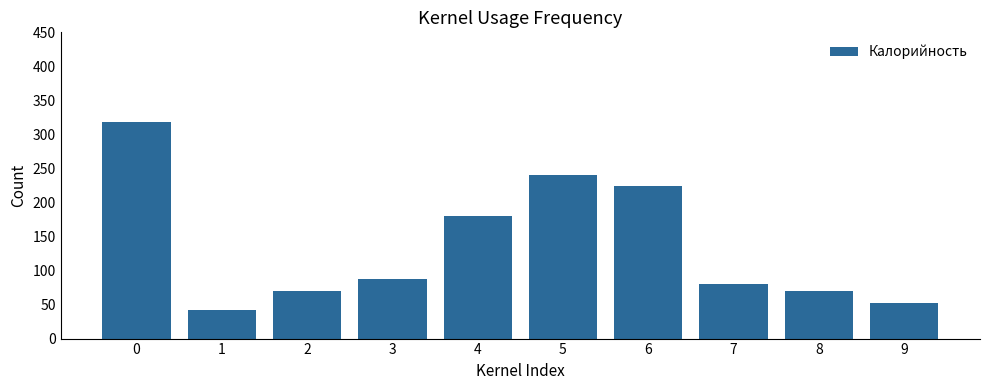

The value at 7 is 80.0. True or false?

True